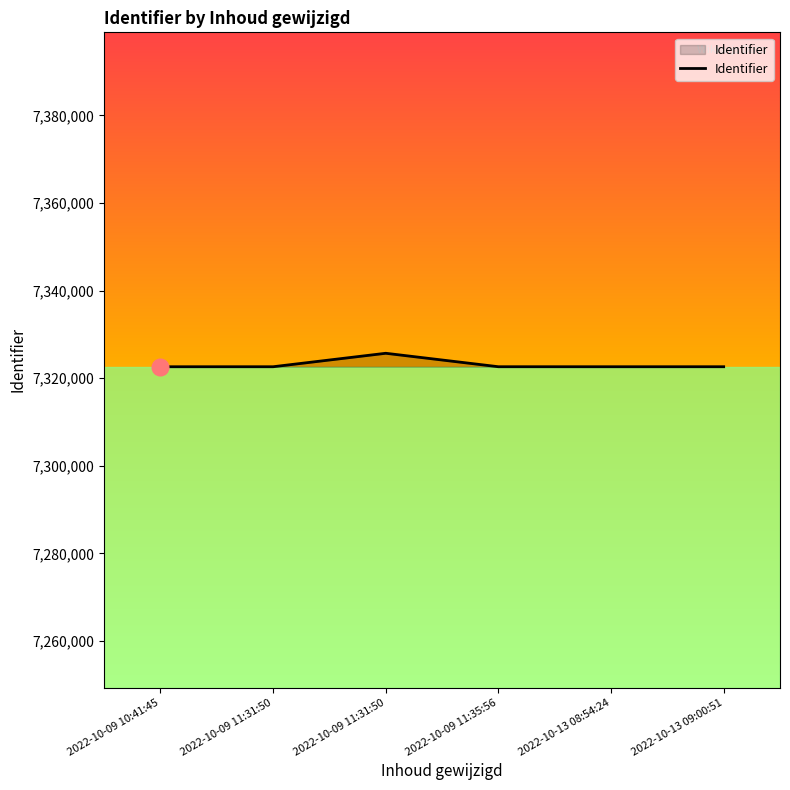

Rank the categories by value from highest to lowest.

2022-10-09 11:31:50, 2022-10-09 11:35:56, 2022-10-13 09:00:51, 2022-10-09 11:31:50, 2022-10-13 08:54:24, 2022-10-09 10:41:45